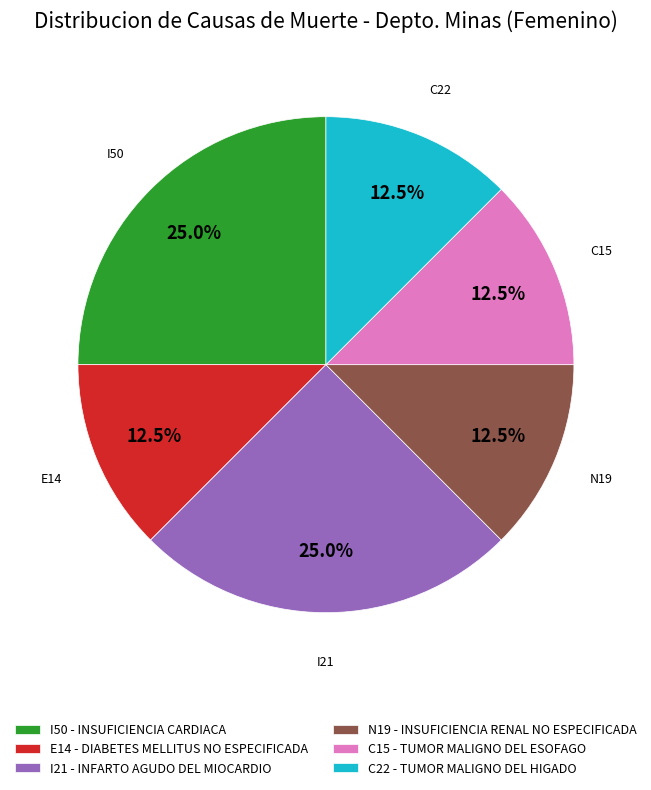

Approximately how many times larger is the value at N19 - INSUFICIENCIA RENAL NO ESPECIFICADA compared to I50 - INSUFICIENCIA CARDIACA?

0.5